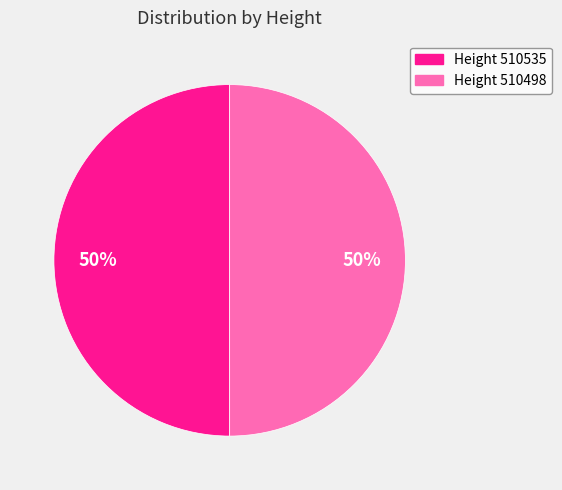

To the nearest percent, what is the average slice percentage?

50%